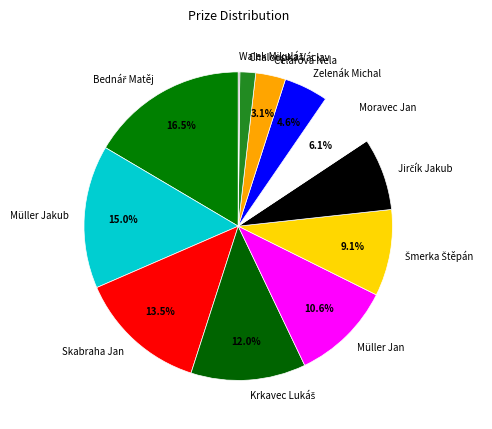

The Zelenák Michal slice represents 5% of the pie. True or false?

True